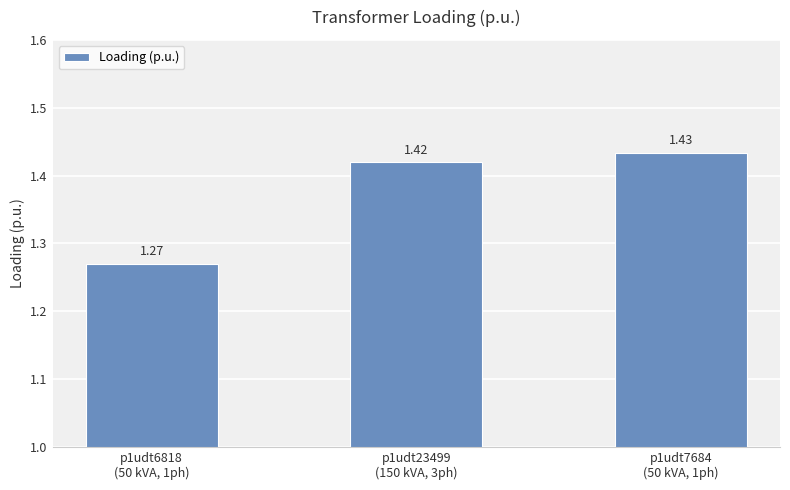

Where is the data nearest to the value 1?

p1udt6818
(50 kVA, 1ph)